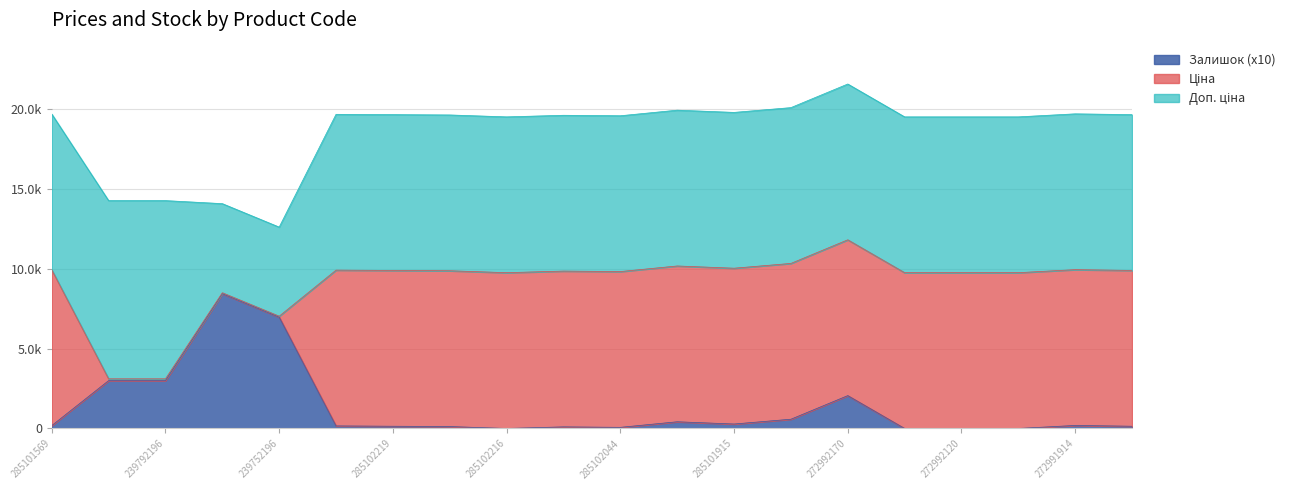

Where do Залишок and Ціна first cross each other?

285101569 and 239792197